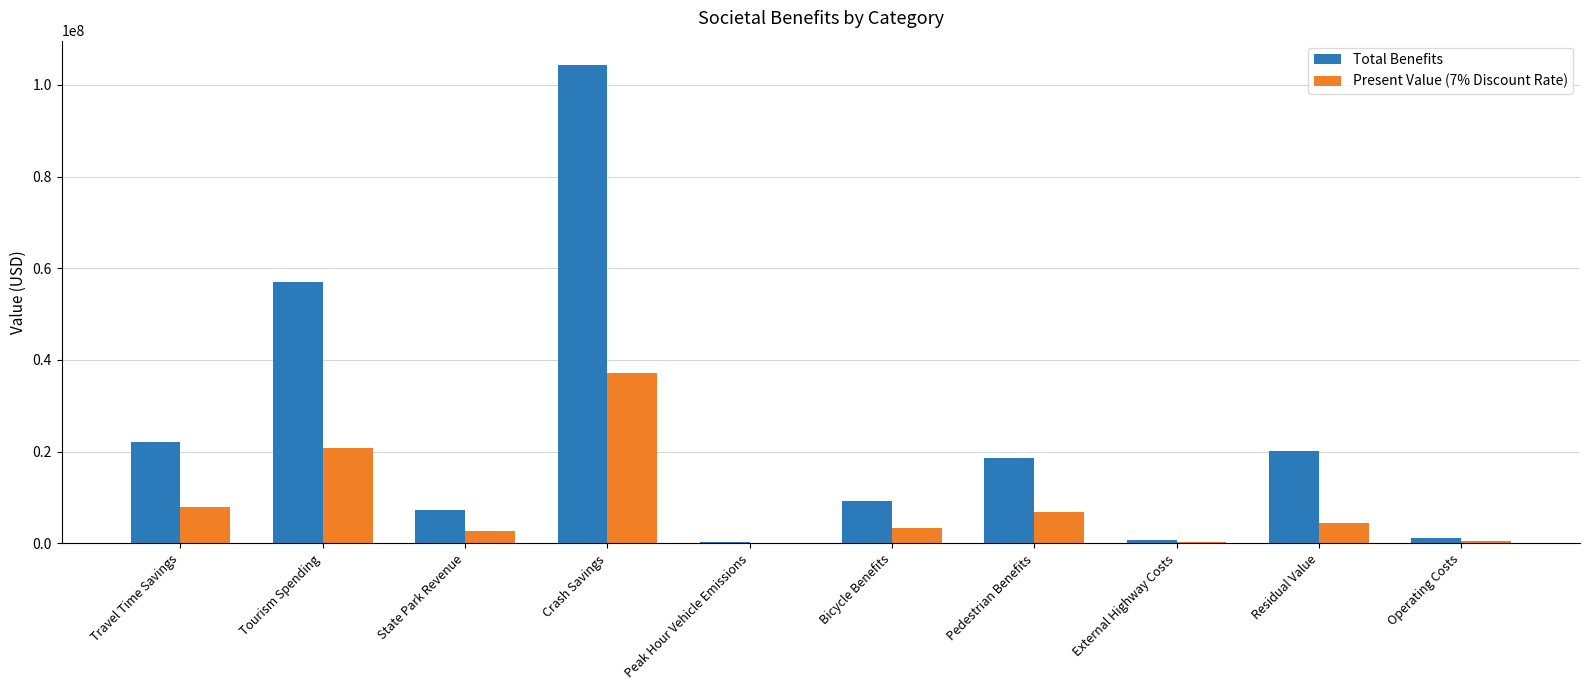

What is the approximate value of Total Benefits at Tourism Spending?

57044485.9